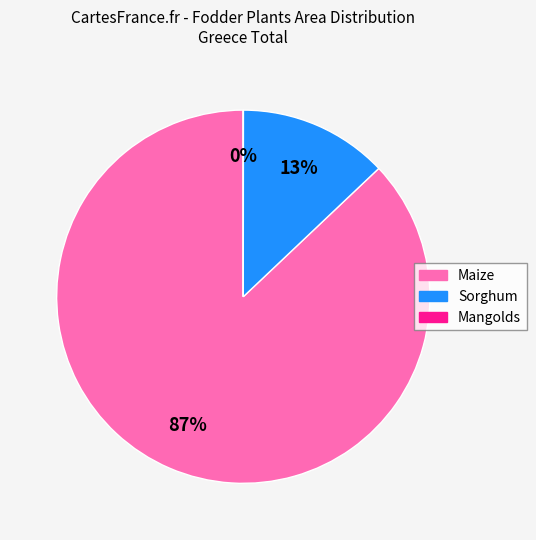

Does Sorghum account for over 50% of the chart?

No